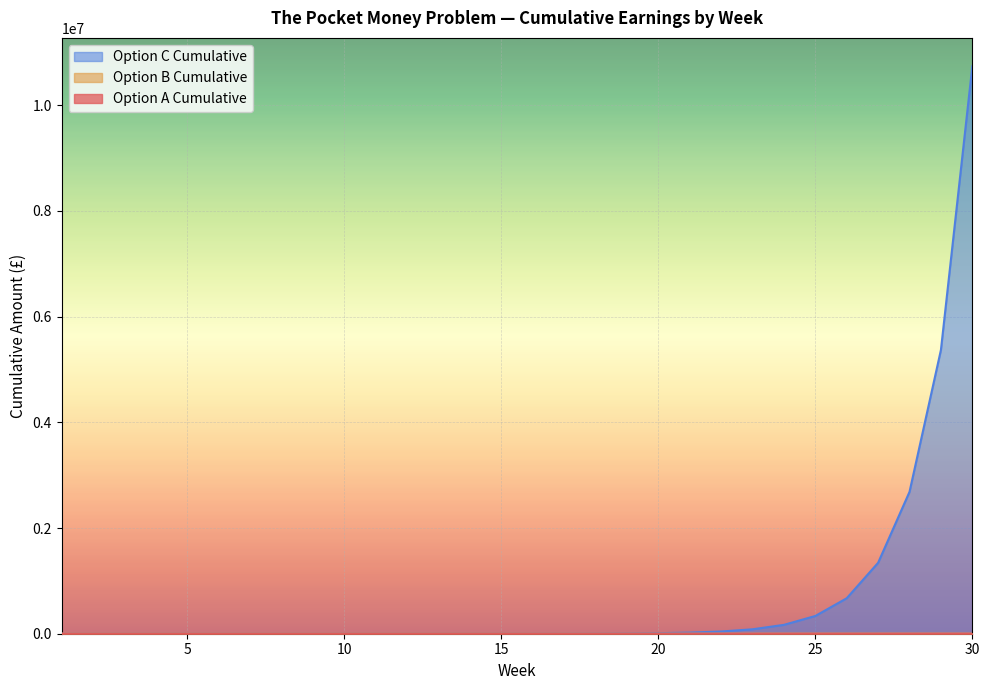

True or false: Option A Cumulative has more than 1 interior local peaks.

False